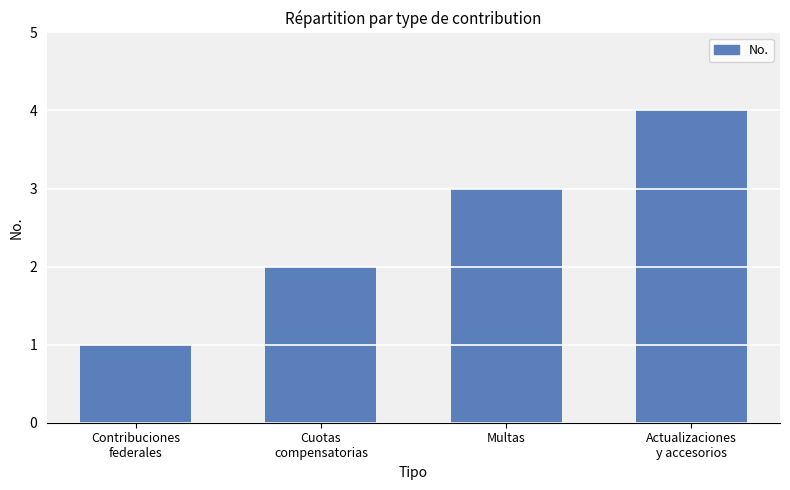

Reading right to left, what are all the values shown in this chart?

4	3	2	1